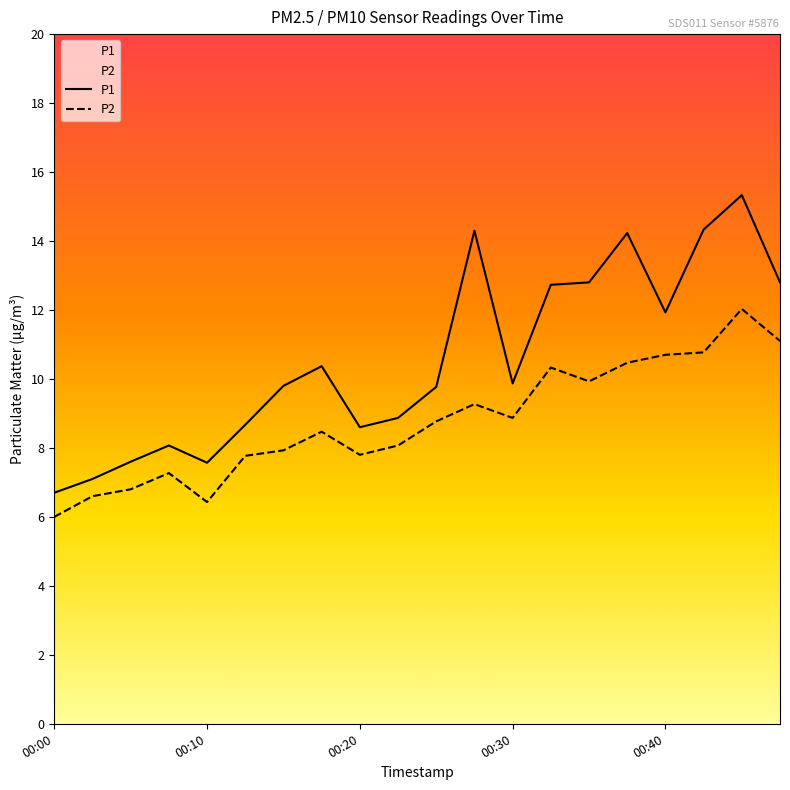

Reading left to right, extract all data points from this chart.

P1: 6.7	7.1	7.6	8.1	7.6	8.7	9.8	10.4	8.6	8.9	9.8	14.3	9.9	12.7	12.8	14.2	11.9	14.3	15.3	12.8
P2: 6.0	6.6	6.8	7.3	6.4	7.8	7.9	8.5	7.8	8.1	8.8	9.3	8.9	10.3	9.9	10.5	10.7	10.8	12.0	11.1